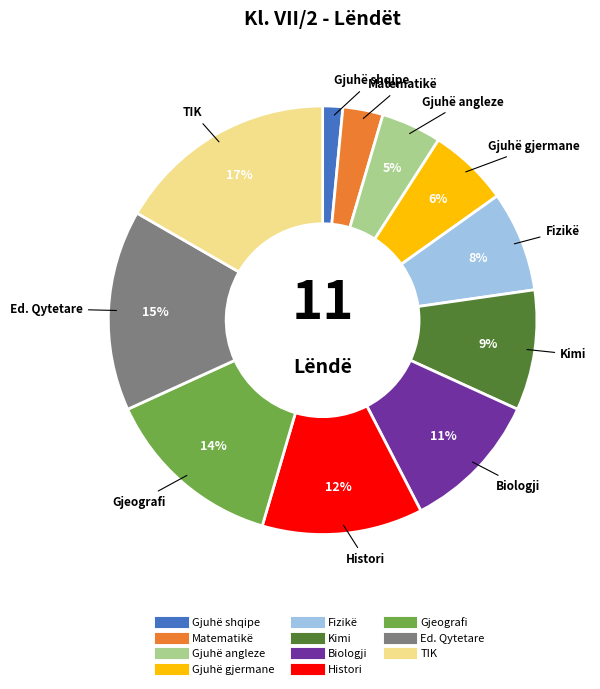

Is it true that Fizikë is 8% of the pie?

True